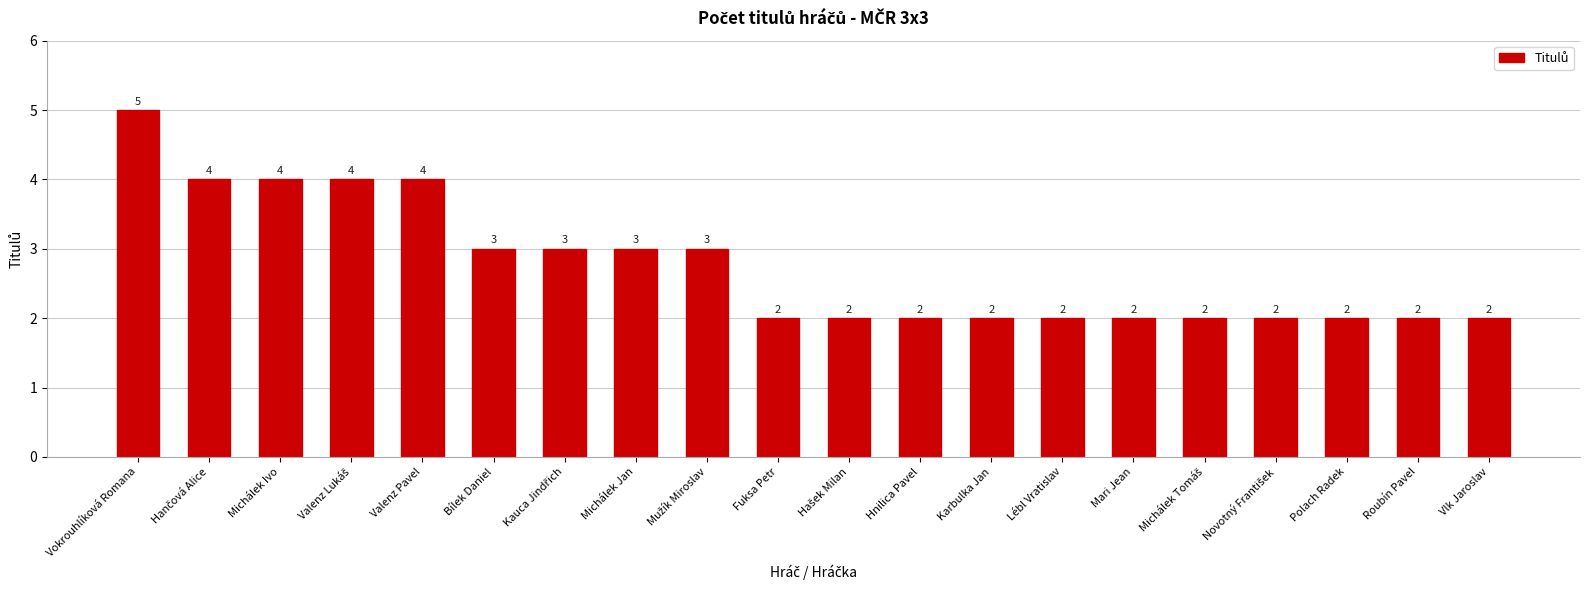

Which has a higher value, Roubín Pavel or Michálek Jan?

Michálek Jan